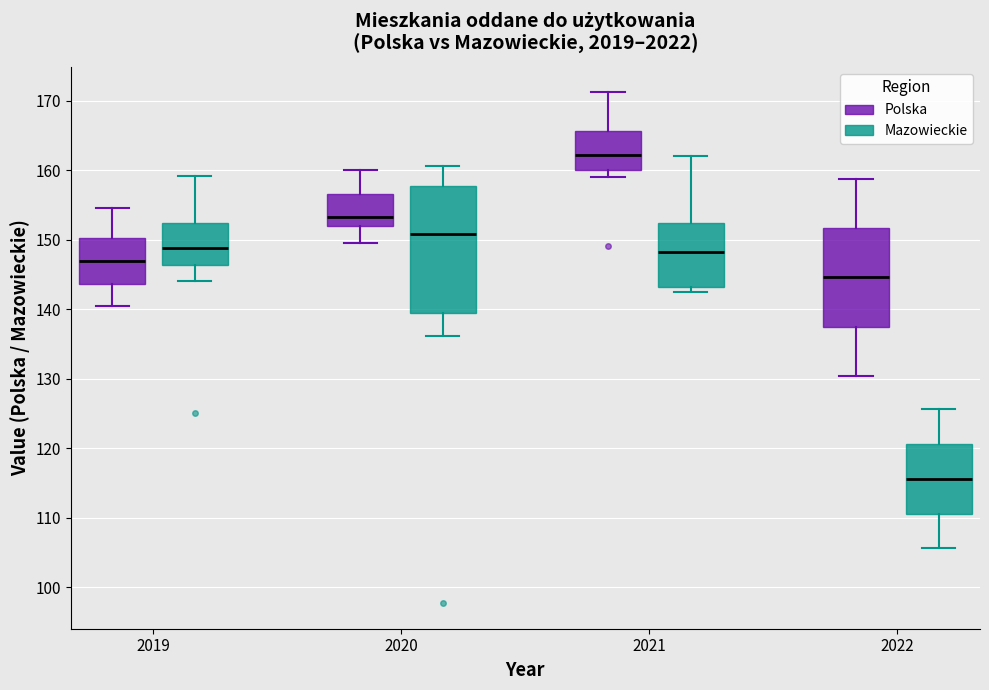

Which box's median line is the lowest?

2022 (Mazowieckie)